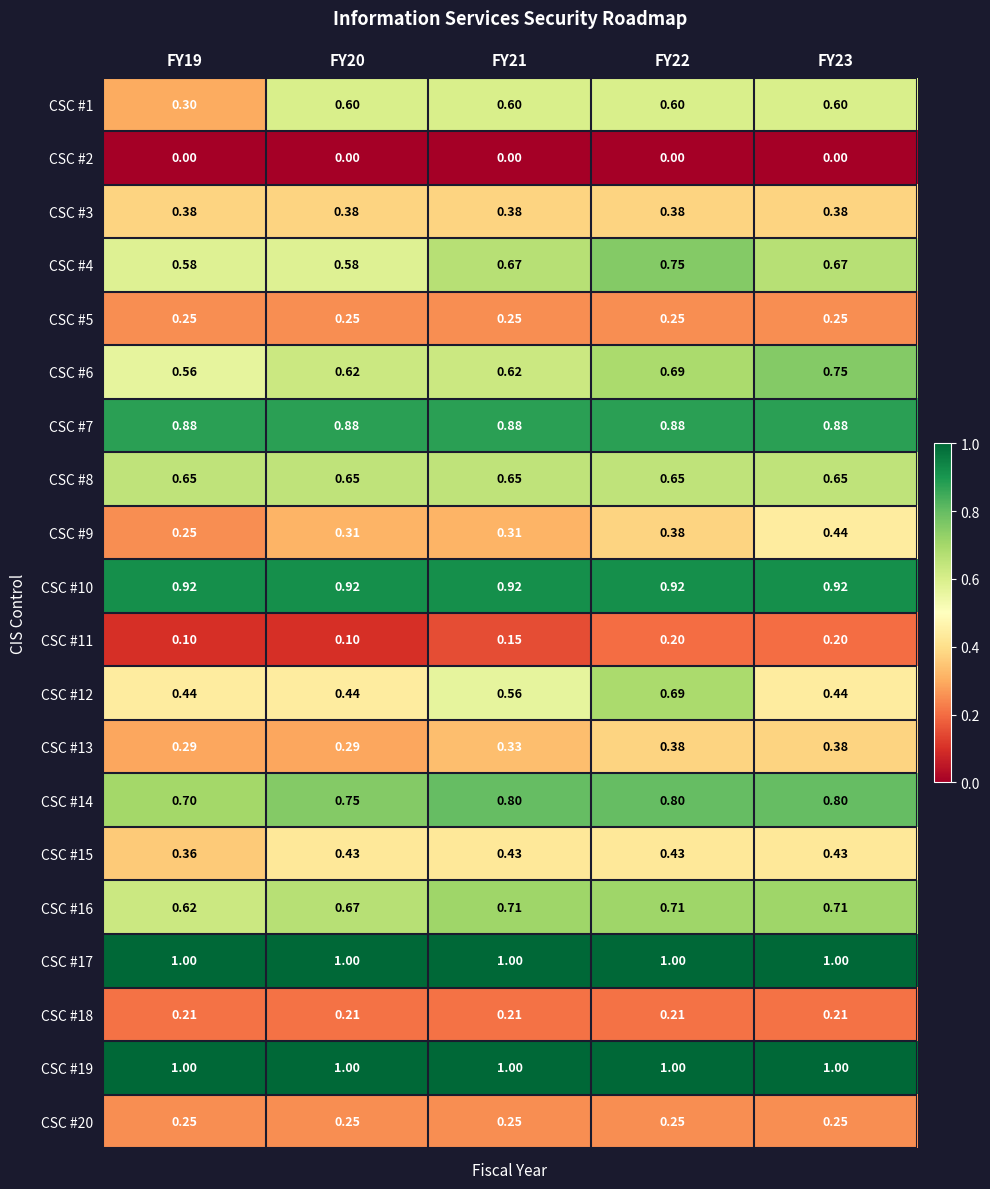

Is the value of CSC #6 at FY23 greater than the value of CSC #12 at FY20?

Yes